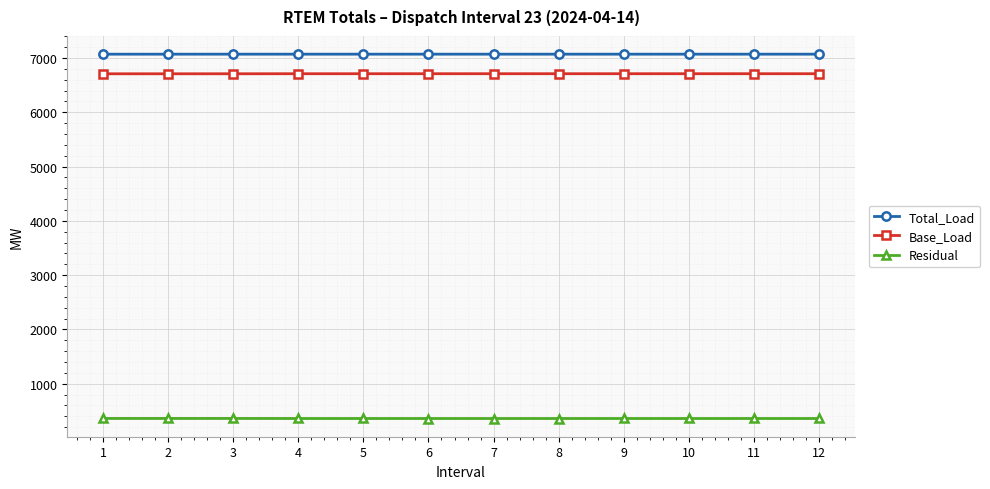

What is the maximum value shown in the chart?

7070.8